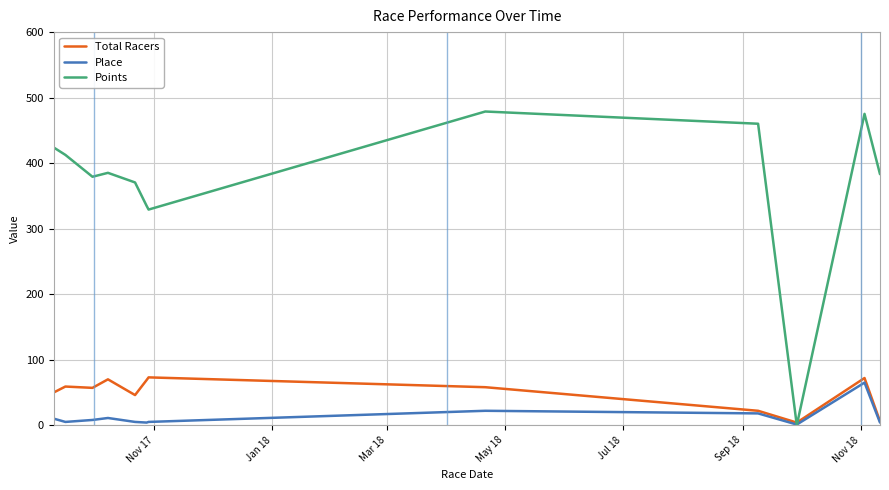

Which series has the largest range (max minus min)?

Points